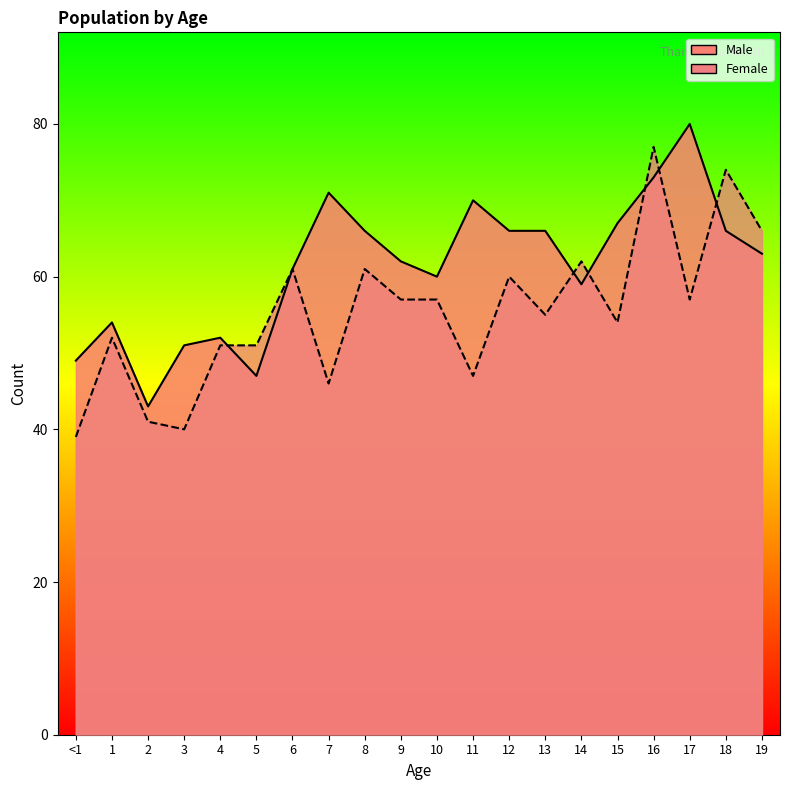

After their last crossing, which series has the higher values: Male or Female?

Female